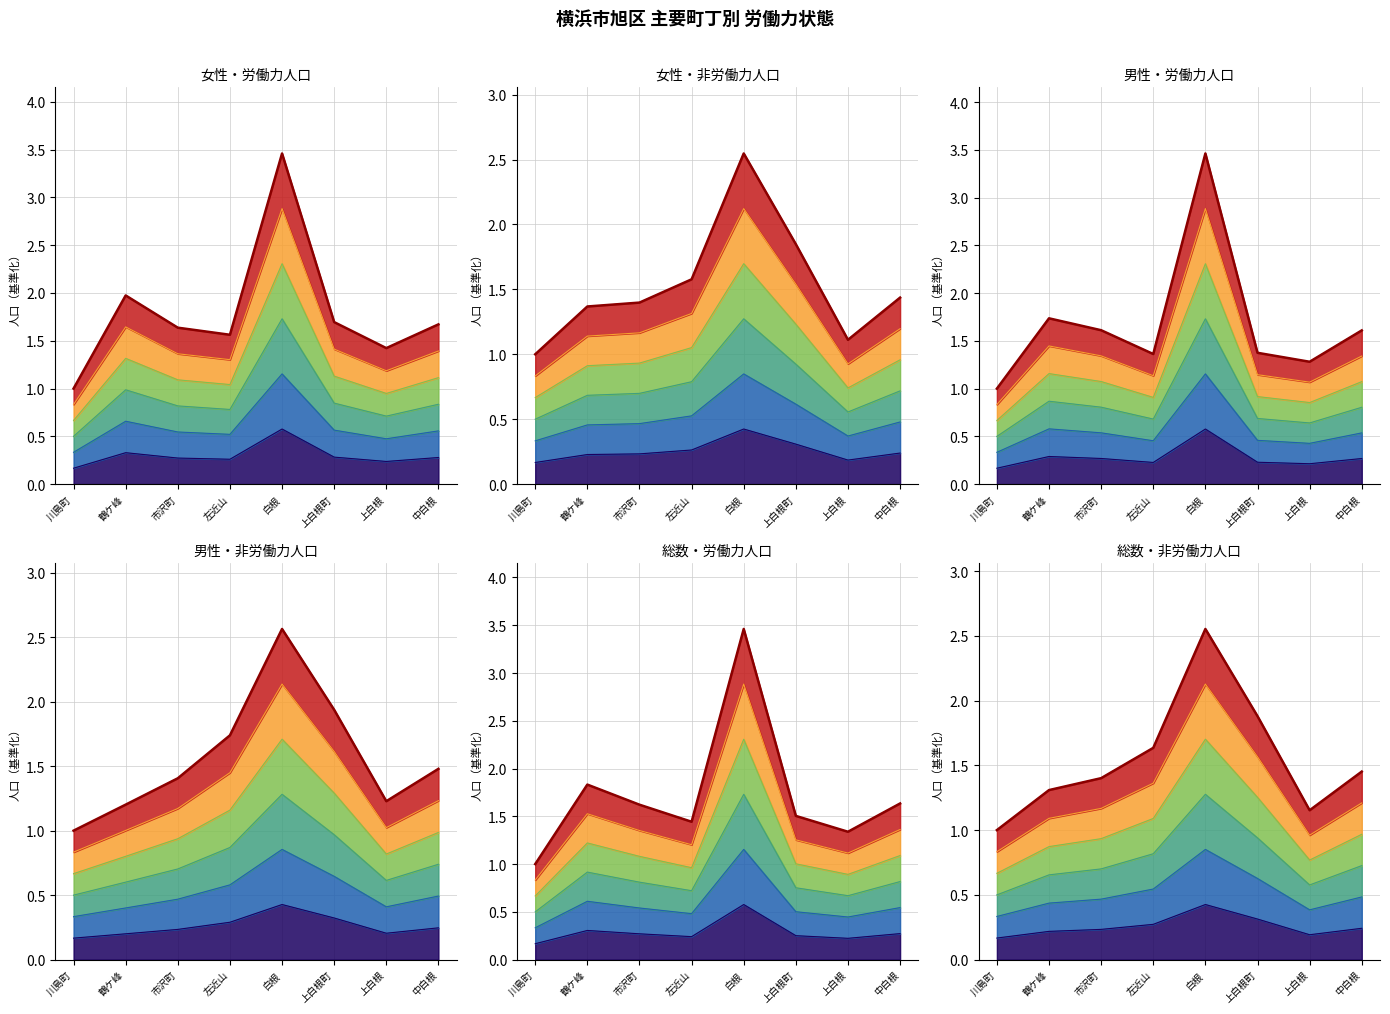

Is the value of 男性・非労働力人口 at 中白根 greater than the value of 総数・労働力人口 at 左近山?

Yes